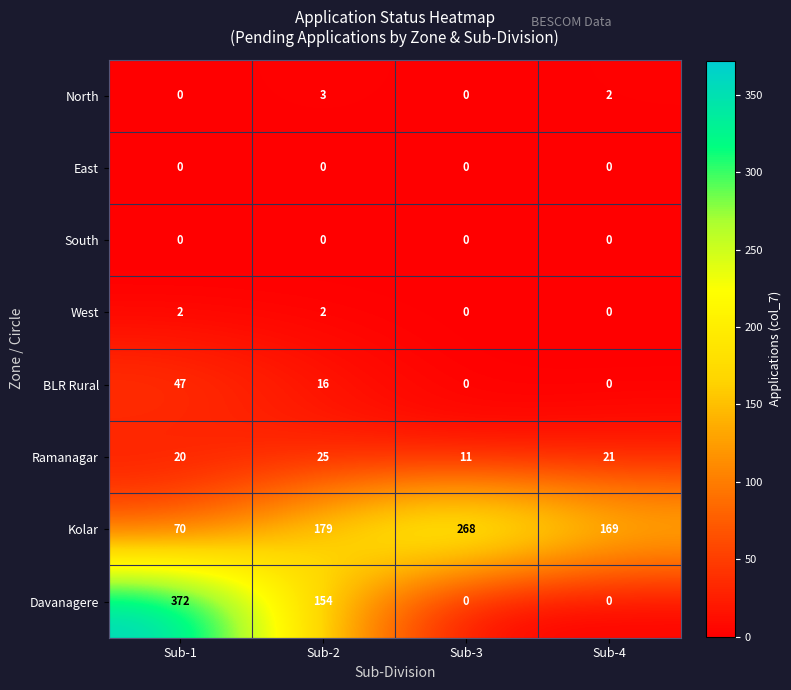

What is the difference between the highest and lowest values at Sub-4?

169